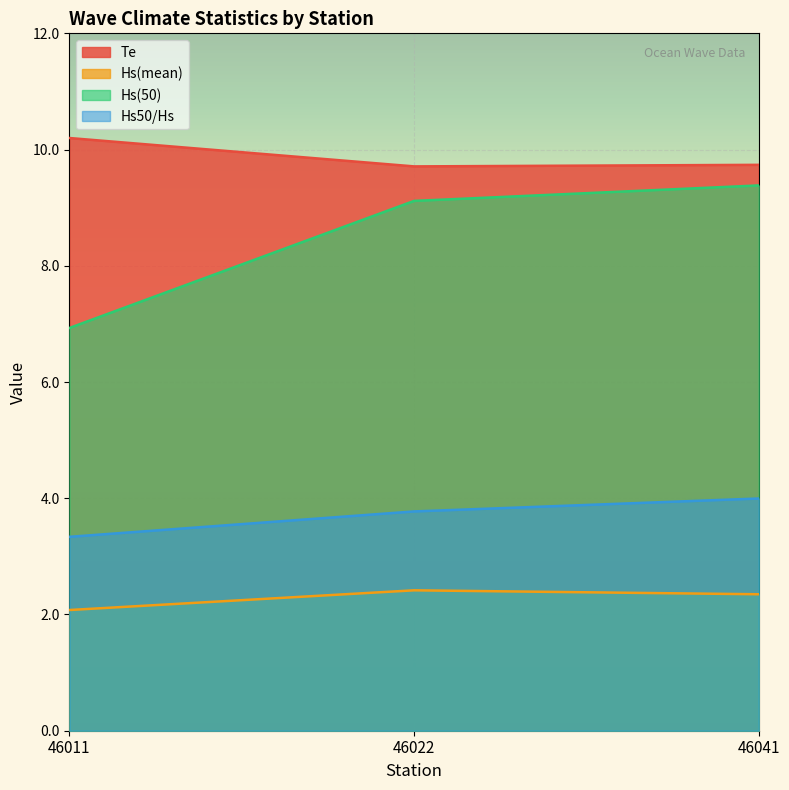

True or false: Te has a value of 10.2 at 46011.

True